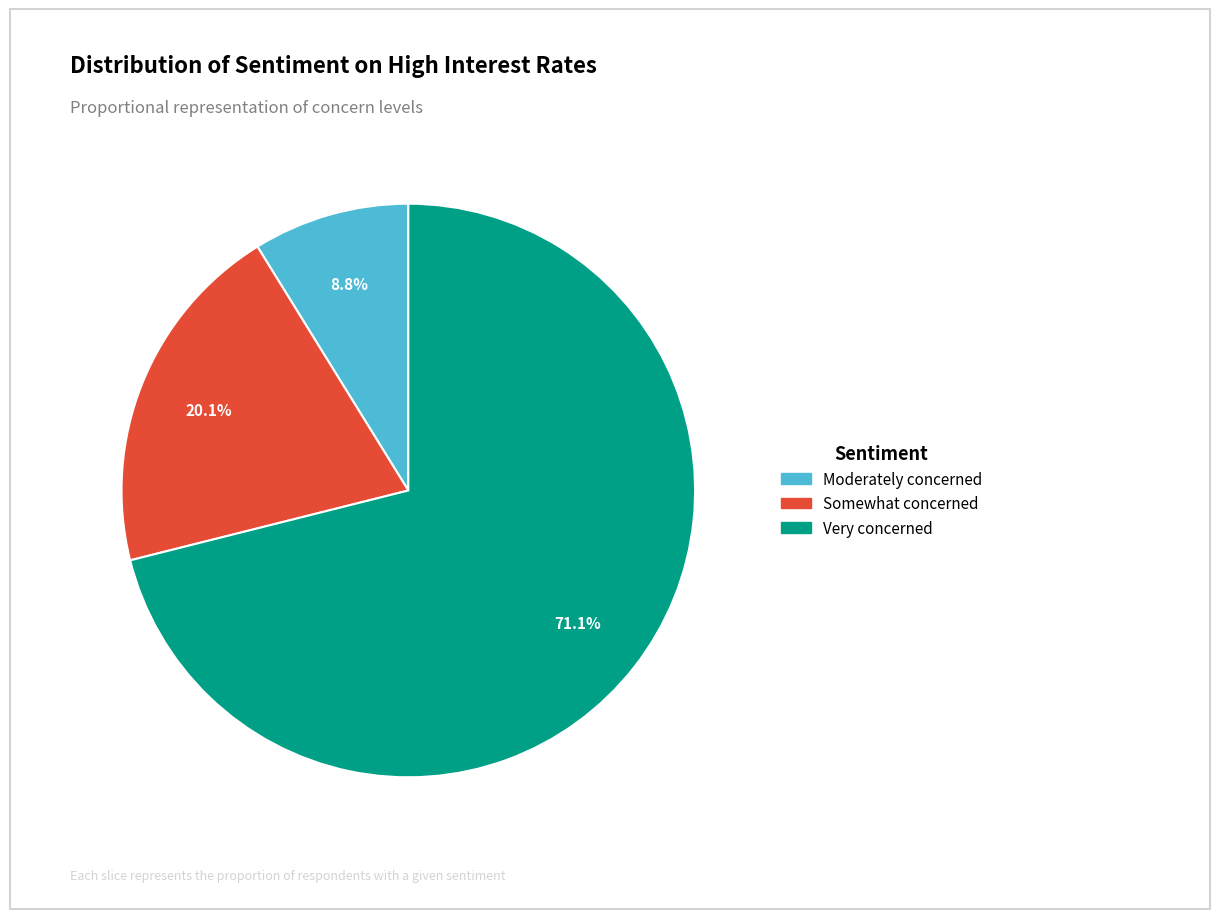

Which category has the smallest portion of the pie?

Moderately concerned